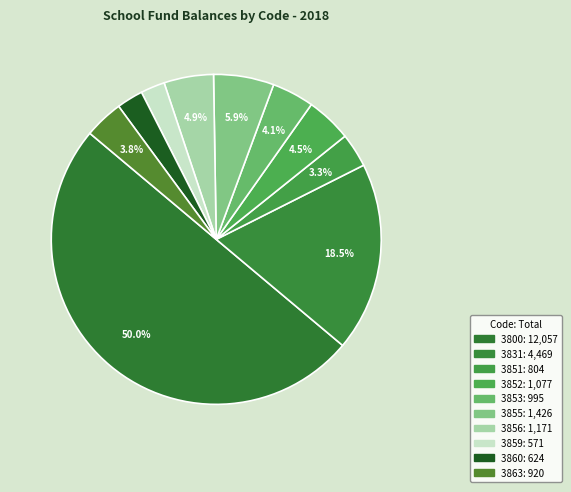

The 3853 slice represents 4% of the pie. True or false?

True